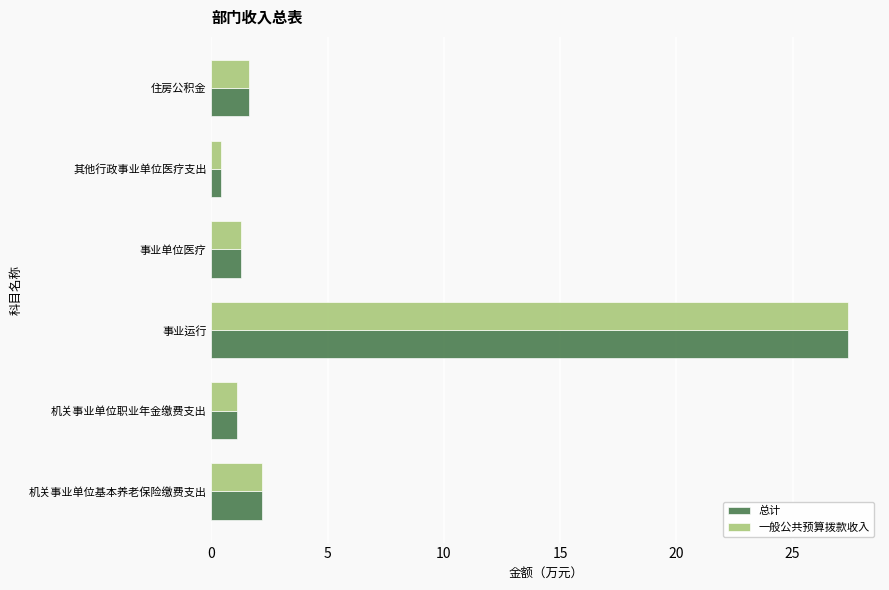

The 一般公共预算拨款收入 series shows 1.3 at 事业单位医疗. True or false?

True